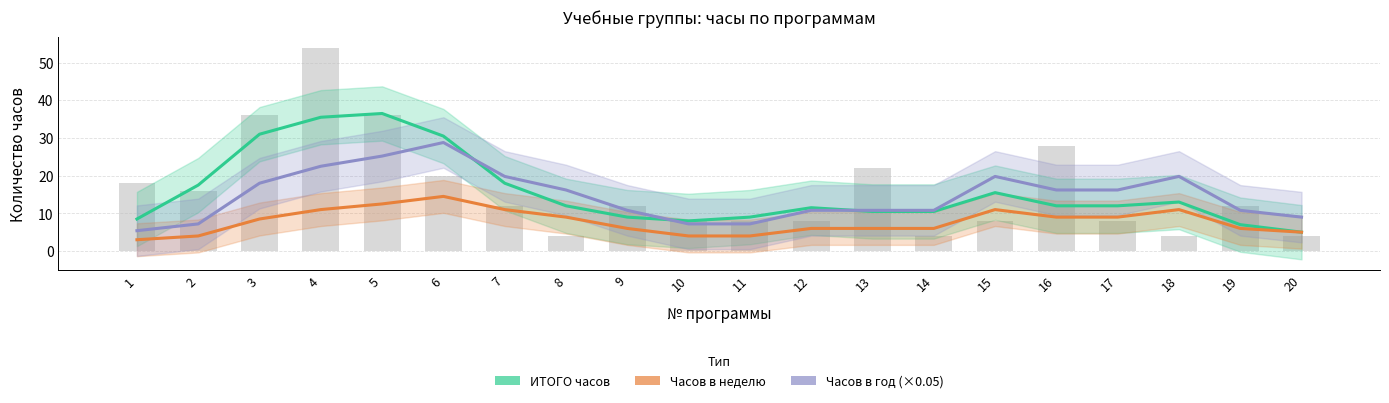

What value does the Количество часов в неделю series have at 14?

6.0